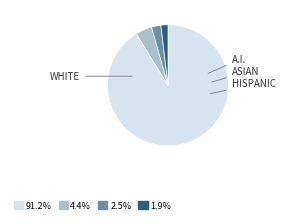

Is there any slice that represents more than half of the pie?

Yes